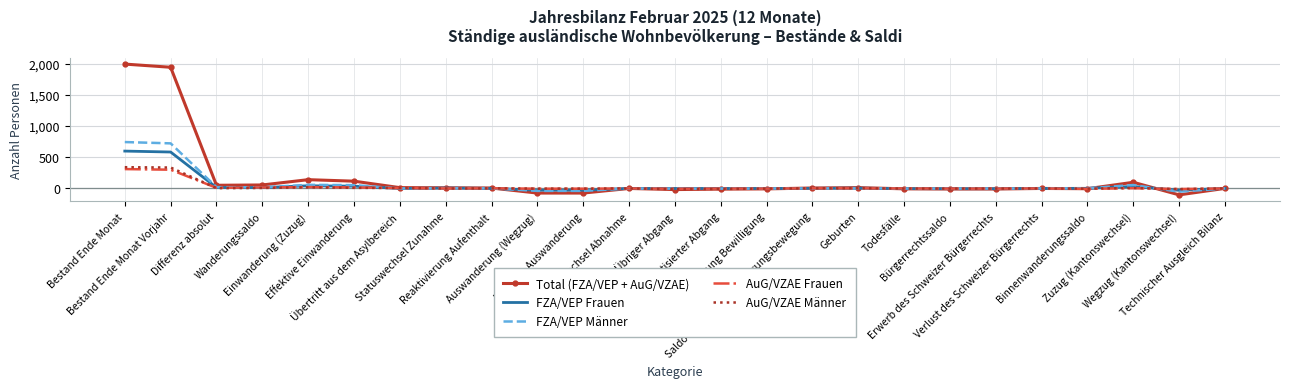

Which series has the largest total across all categories?

Total (FZA/VEP + AuG/VZAE)